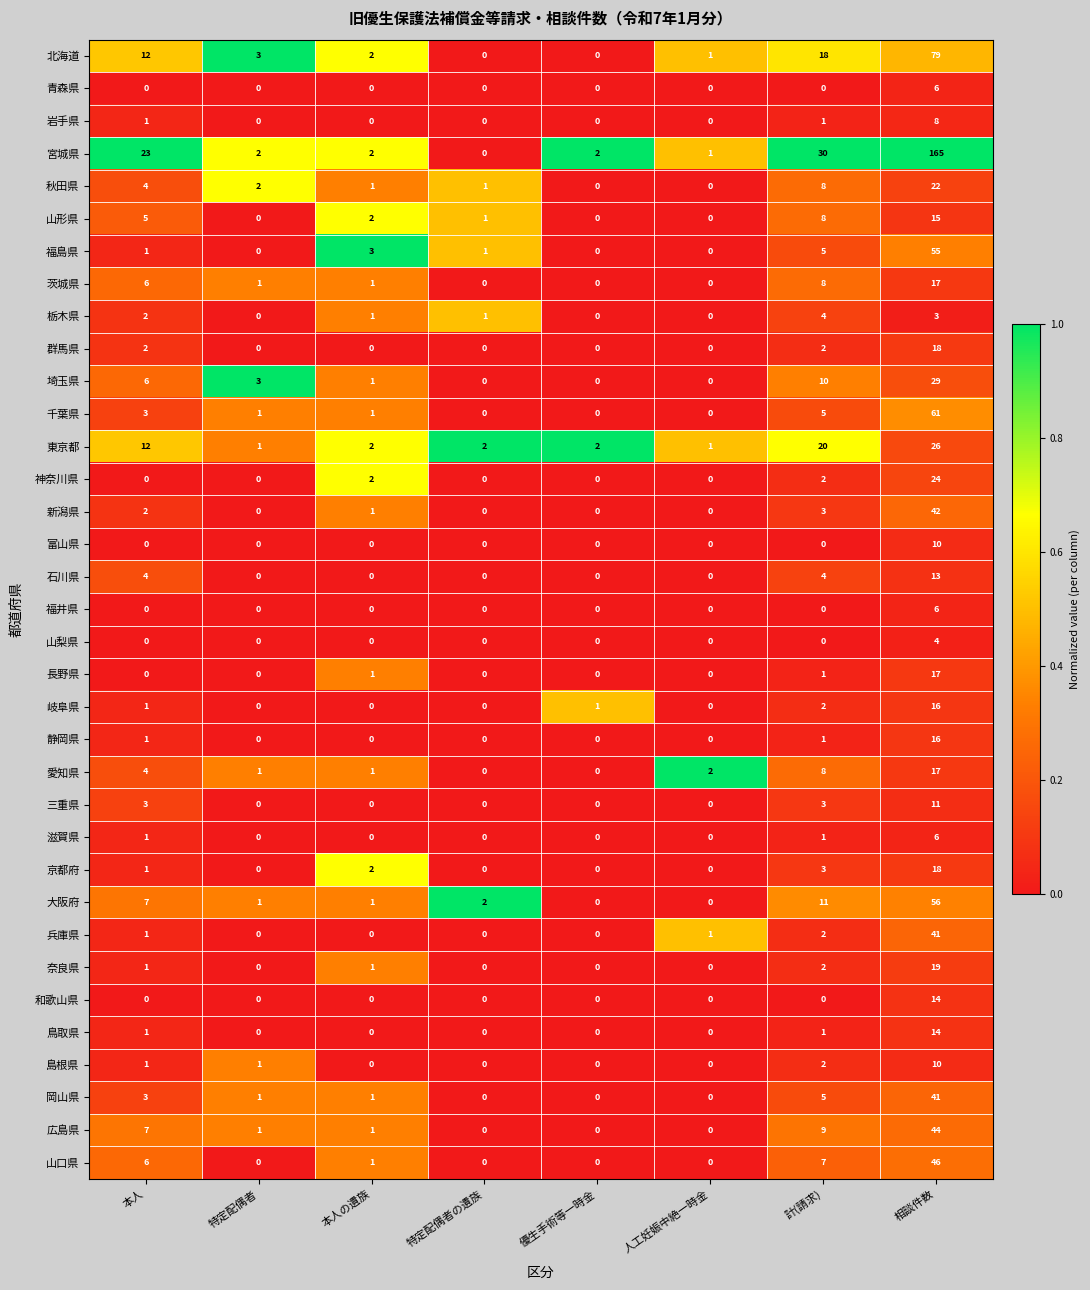

Where does the 栃木県 series first go above 1?

本人